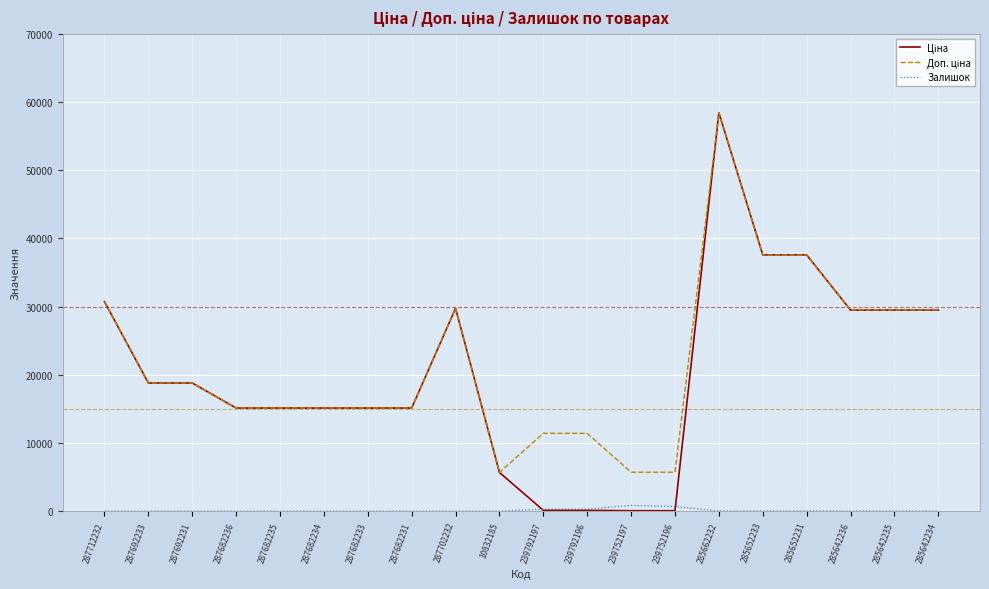

Which label corresponds to the largest value in the chart?

285662232